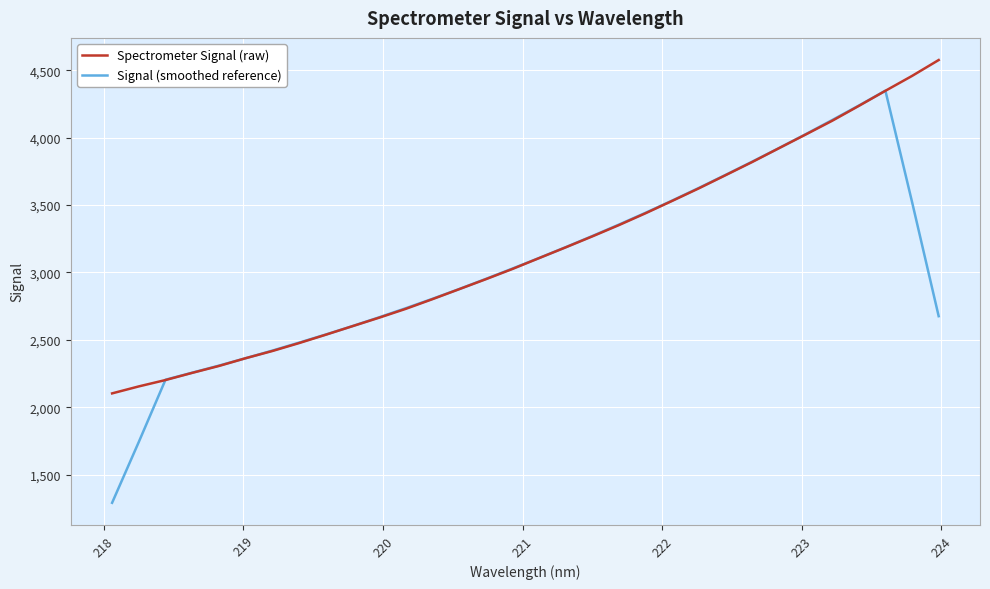

Does the chart have visible grid lines?

Yes